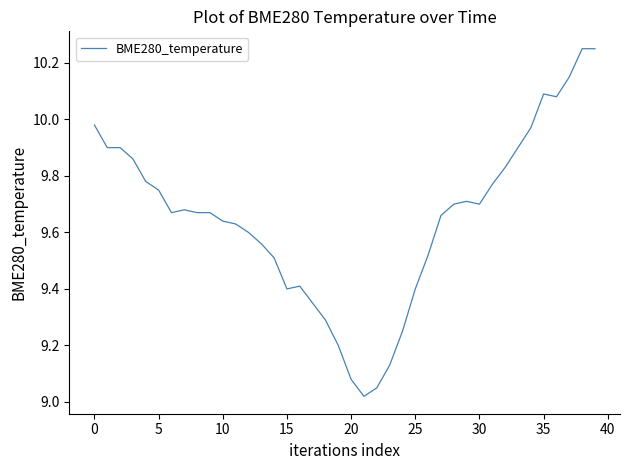

How many lines are shown in the chart?

1